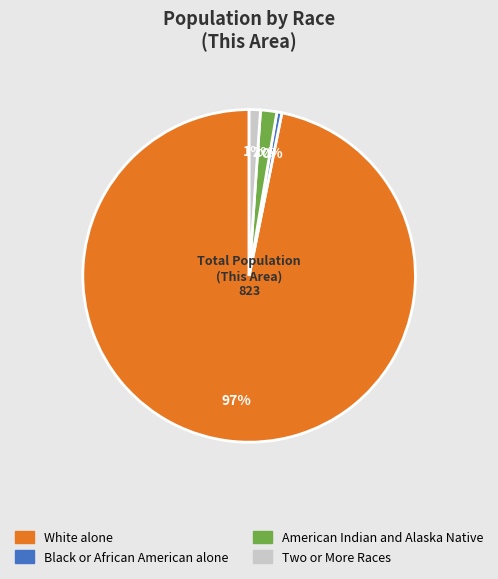

Is there a majority slice in this chart?

Yes